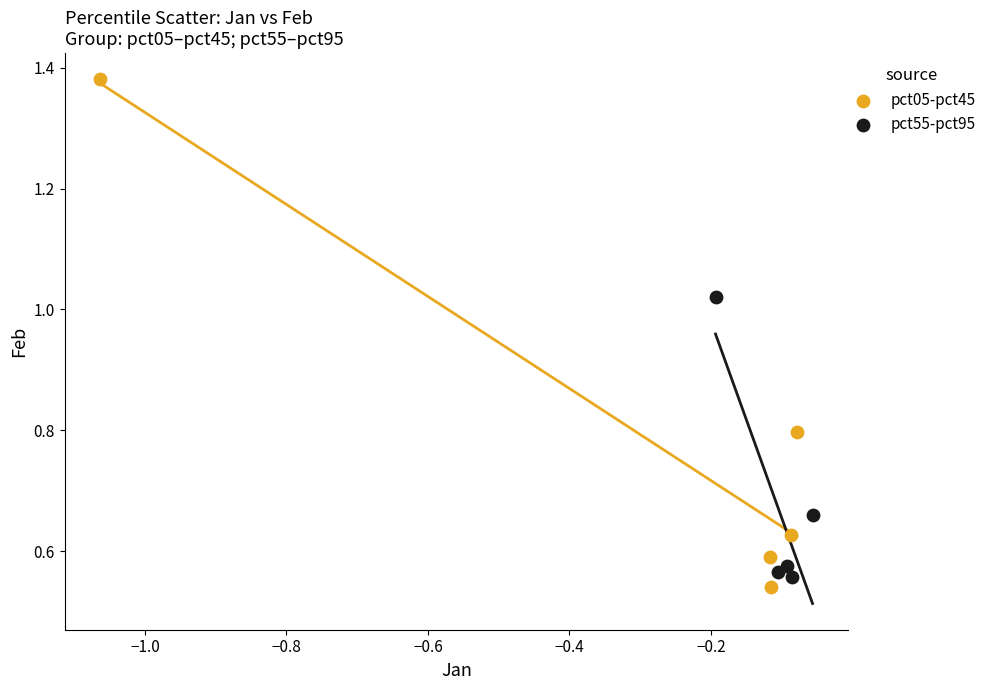

What are all the series names shown in the legend?

pct05-pct45, pct55-pct95